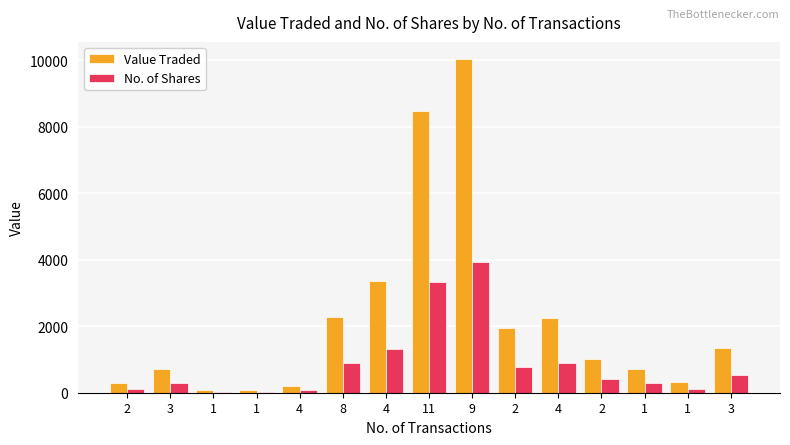

How many distinct data groups are displayed?

2